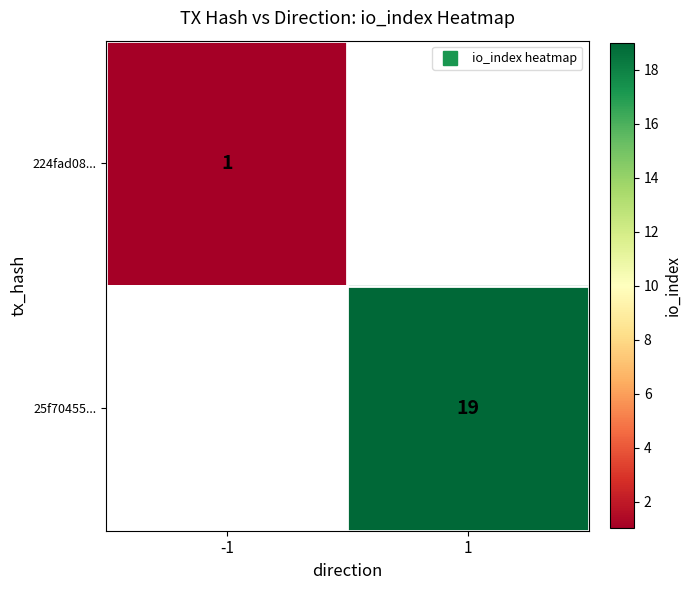

At which label does 224fad08... reach its peak?

-1